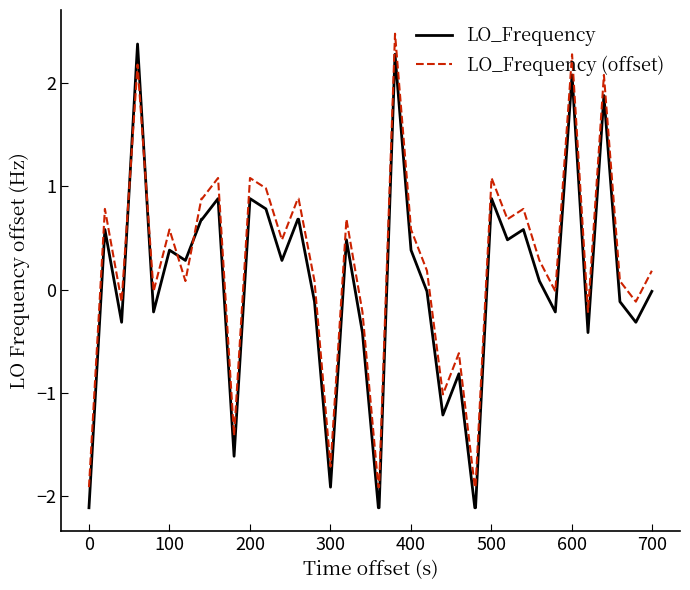

True or false: LO_Frequency (offset) and LO_Frequency cross at least once.

True